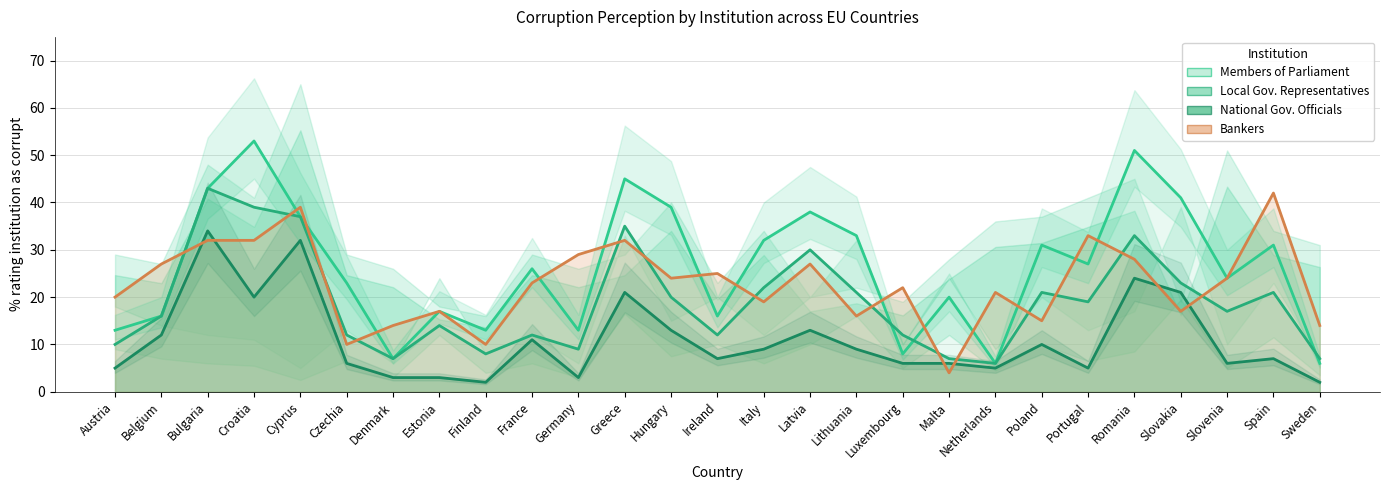

At how many categories does at least one series exceed 48?

2